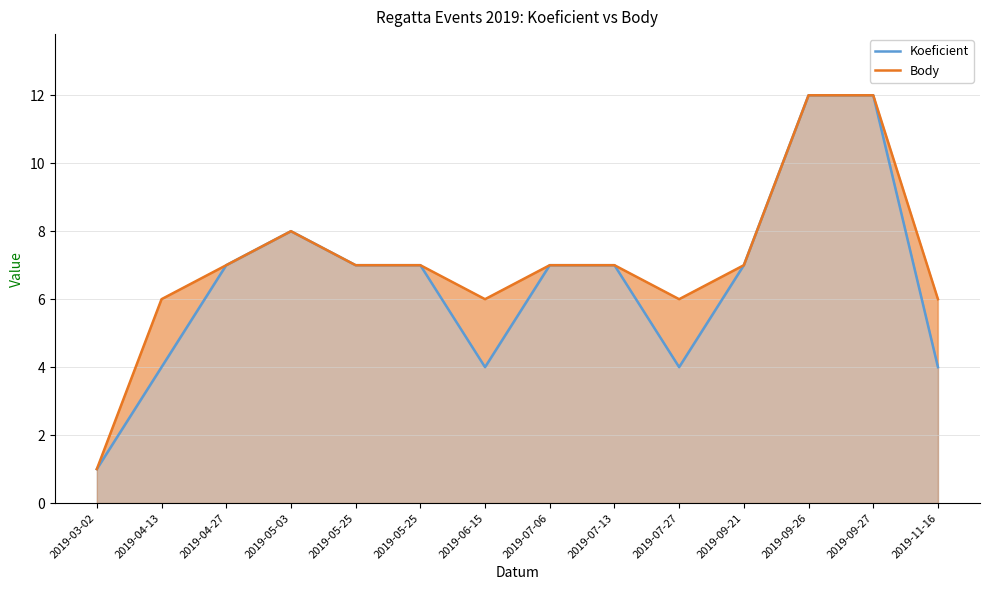

How many values in the Koeficient series are below 7?

5